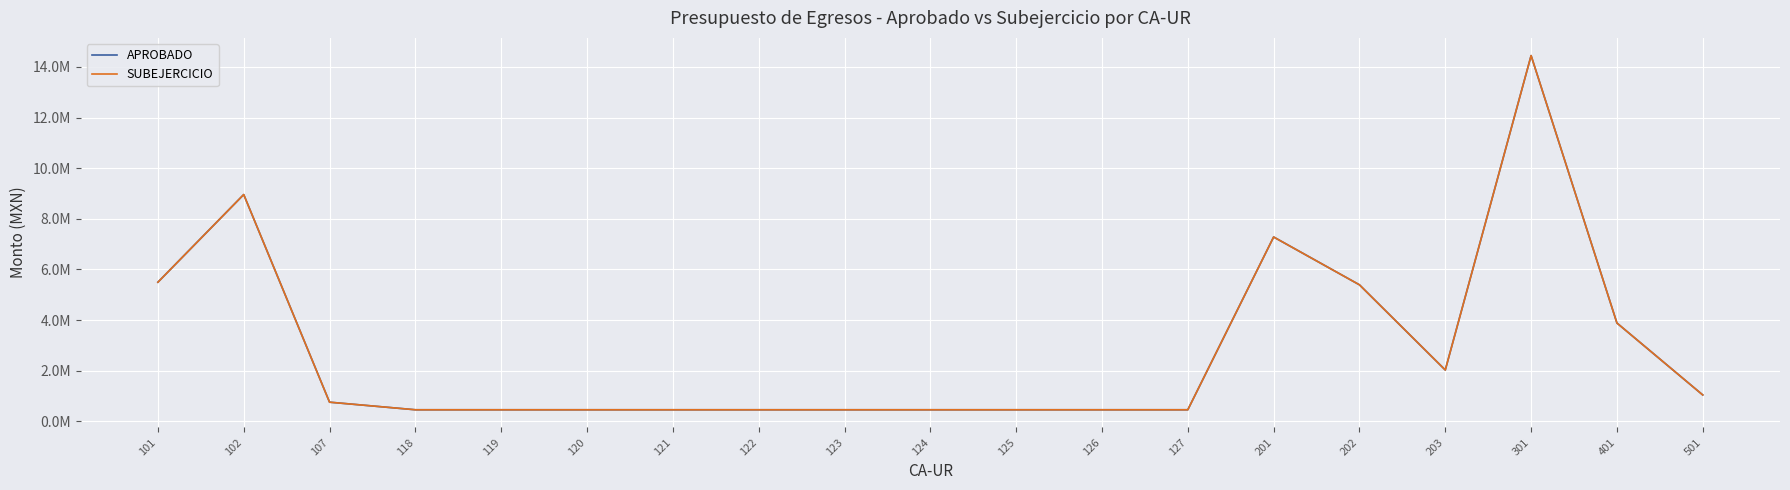

The SUBEJERCICIO series shows 453708.8 at 120. True or false?

True